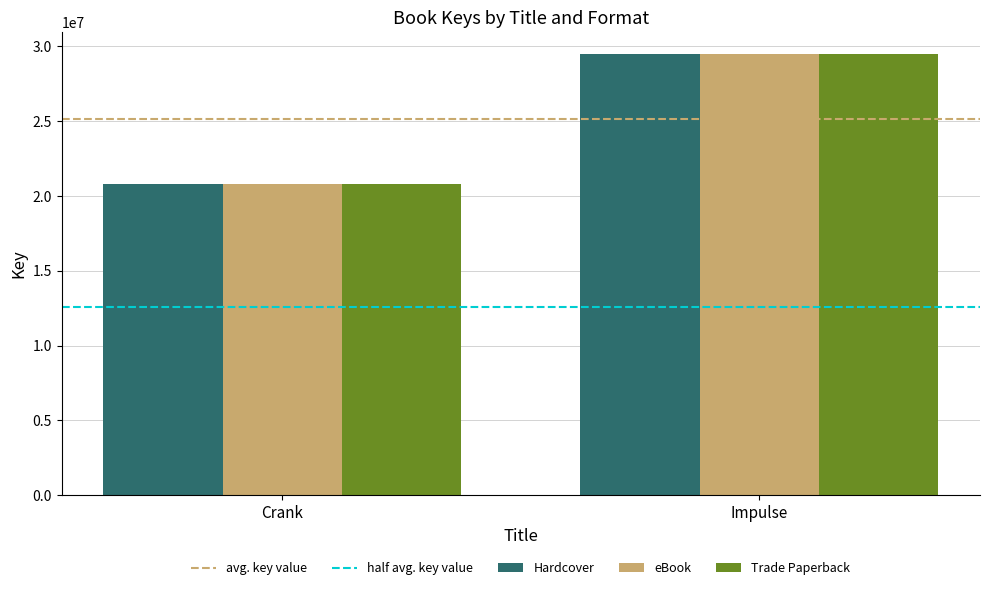

What is the minimum value shown in the chart?

20799661